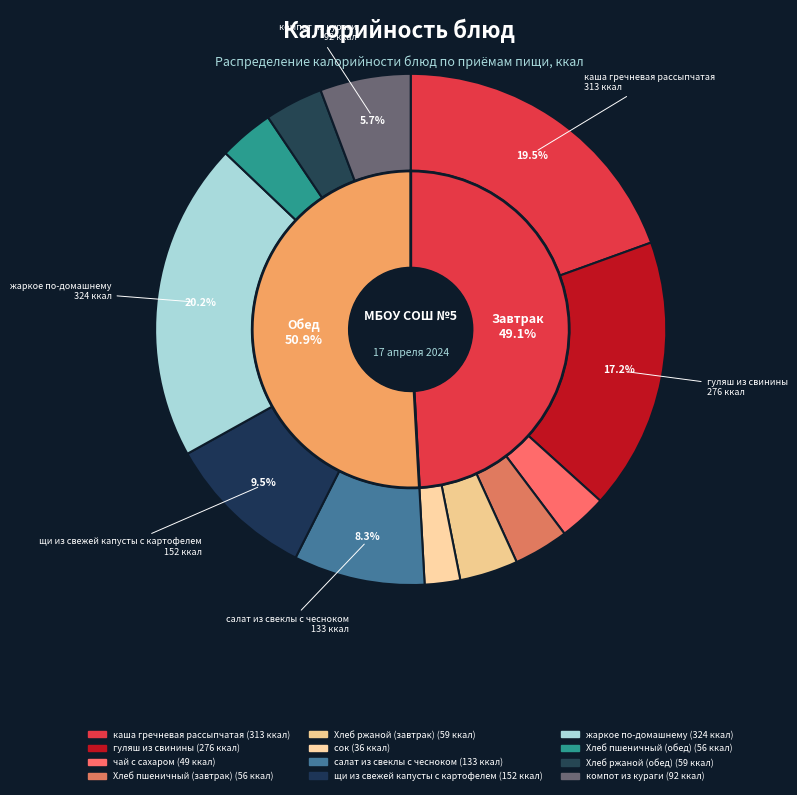

To the nearest percent, what is the combined percentage of Хлеб ржаной (завтрак) and Хлеб пшеничный (обед)?

7%